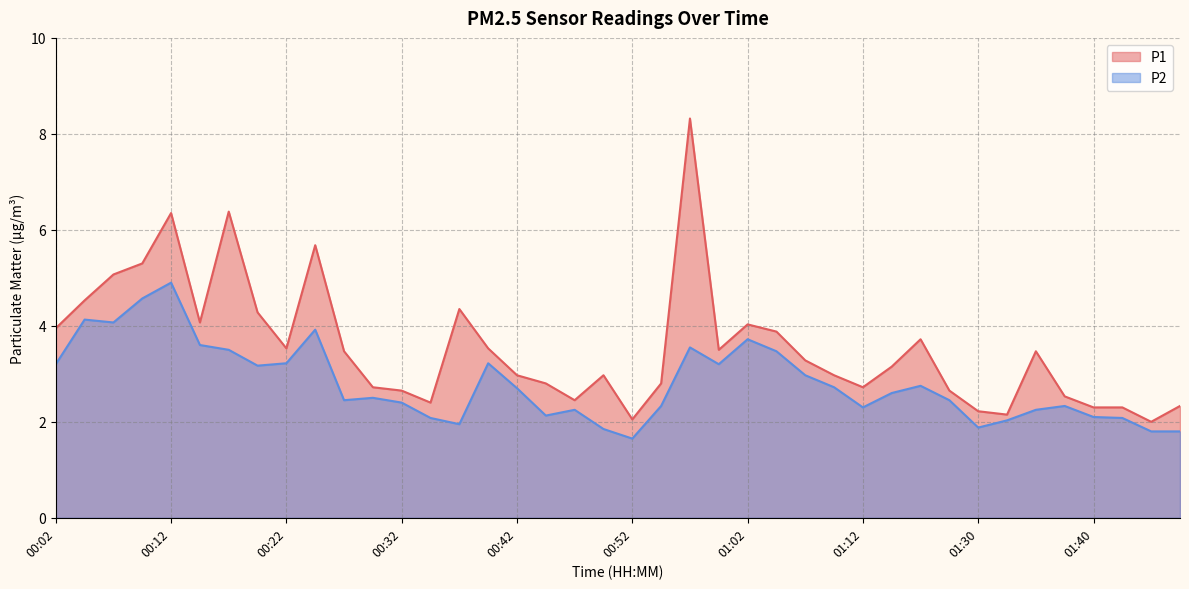

True or false: P2 and P1 cross at least once.

False